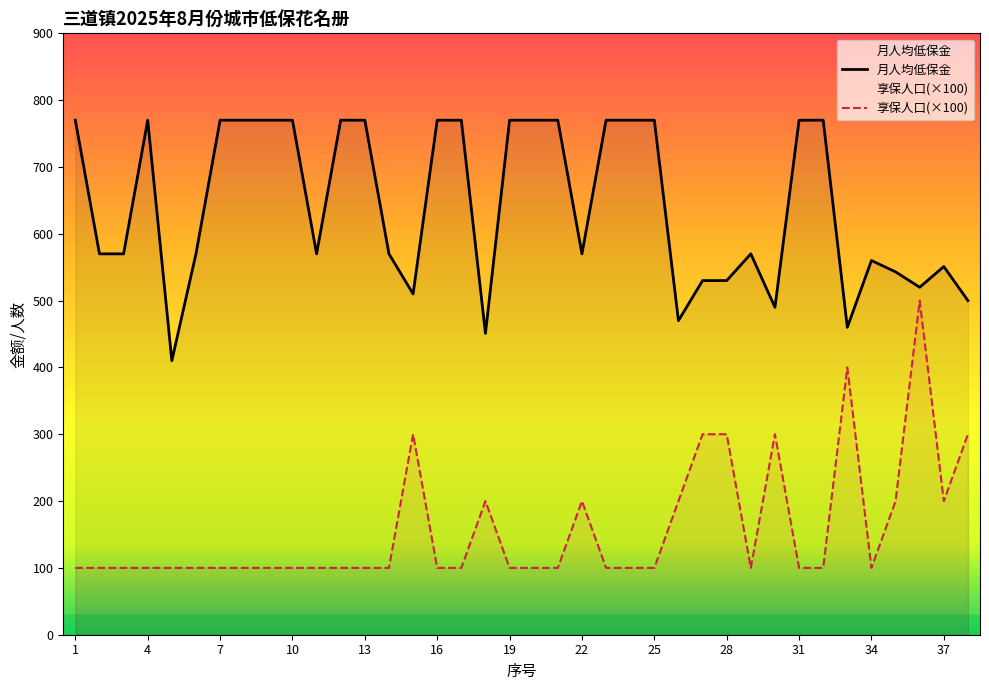

At which label does 享保人口 reach its minimum?

1